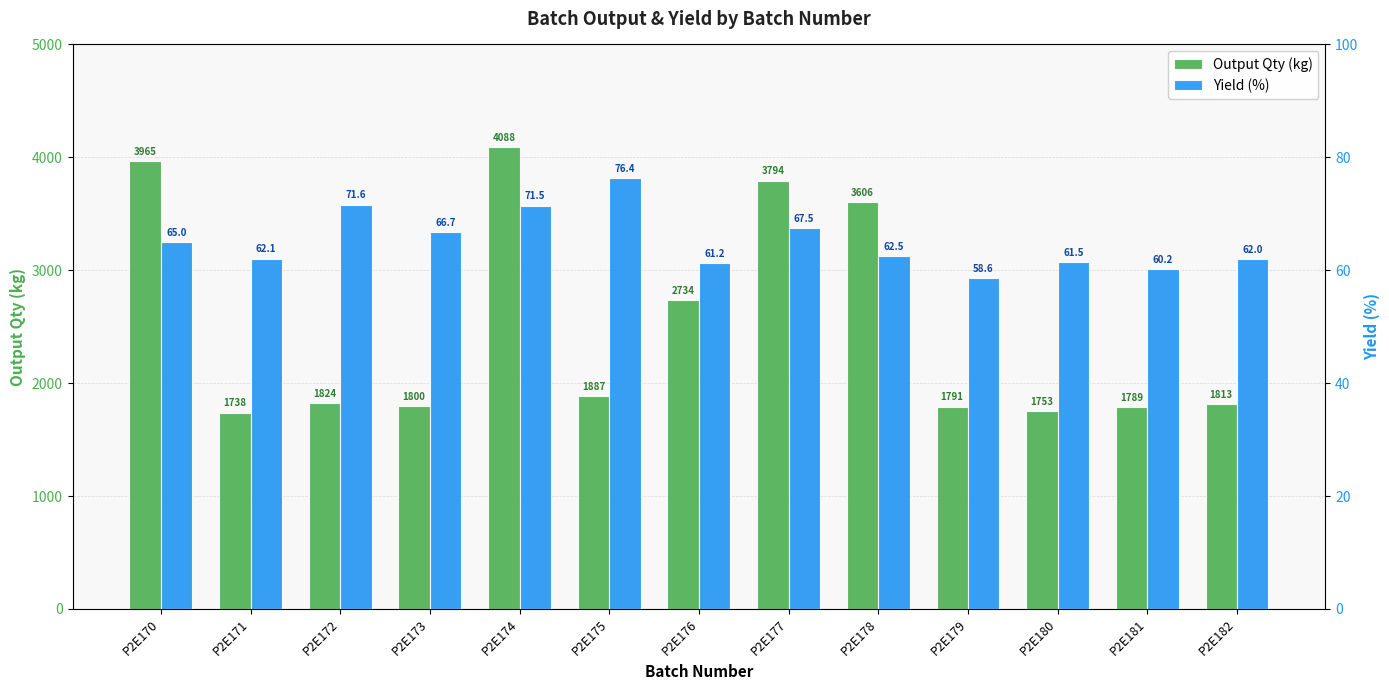

Rank the categories by Yield (%) value from highest to lowest.

P2E175, P2E172, P2E174, P2E177, P2E173, P2E170, P2E178, P2E171, P2E182, P2E180, P2E176, P2E181, P2E179